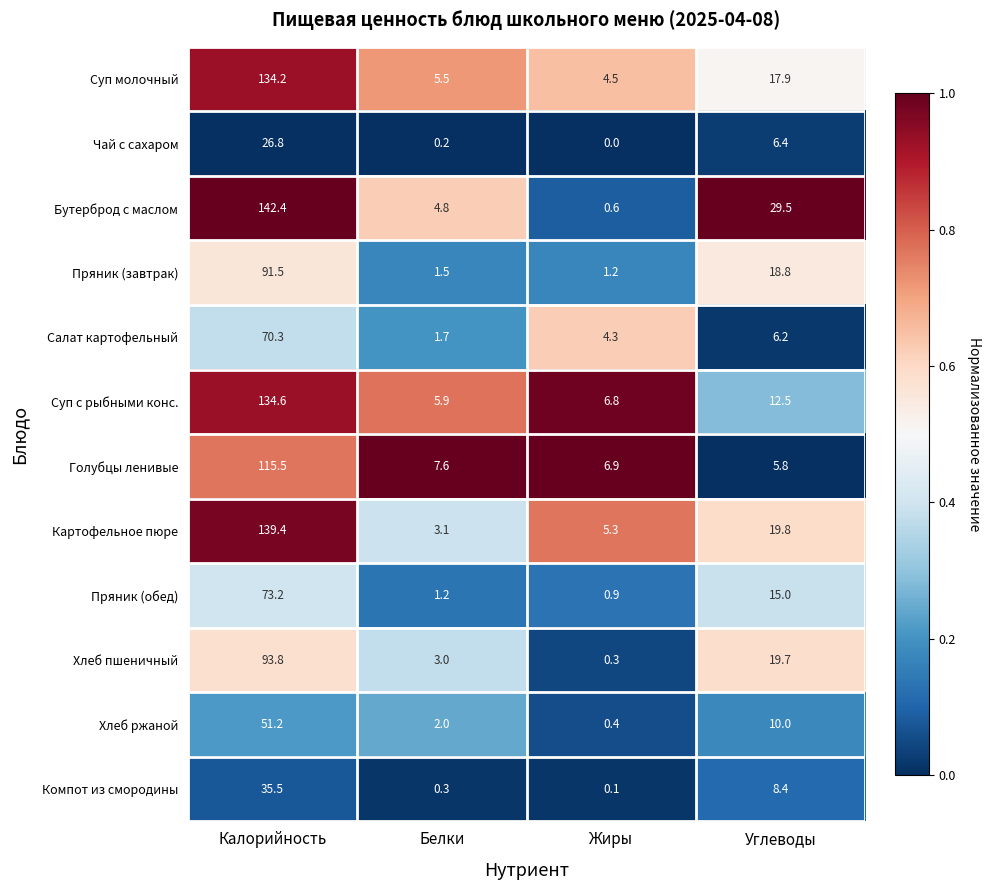

What is the difference between the second highest and second lowest values in the Хлеб ржаной series?

8.0